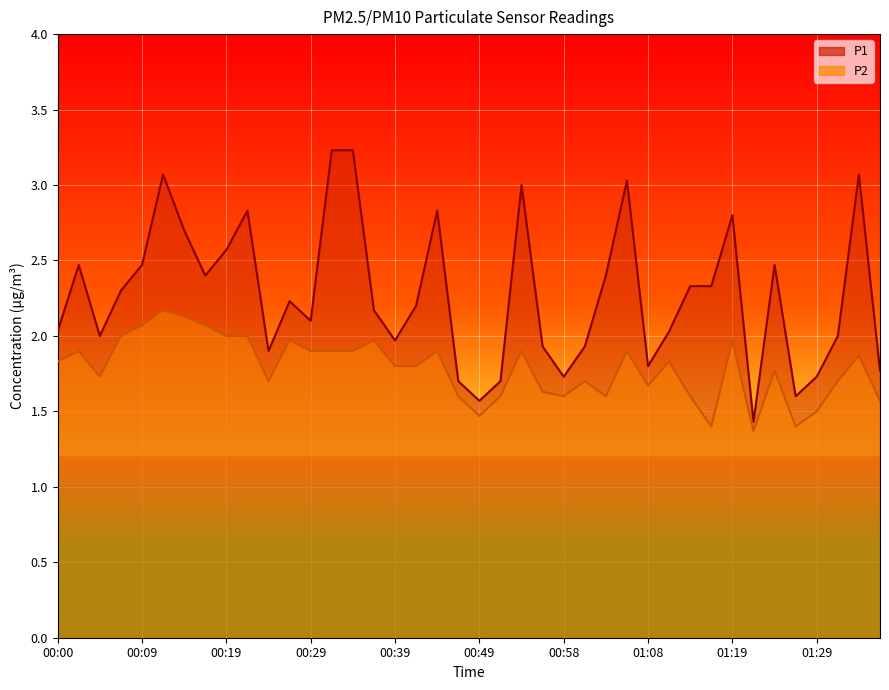

What is the average value of the P1 series?

2.3